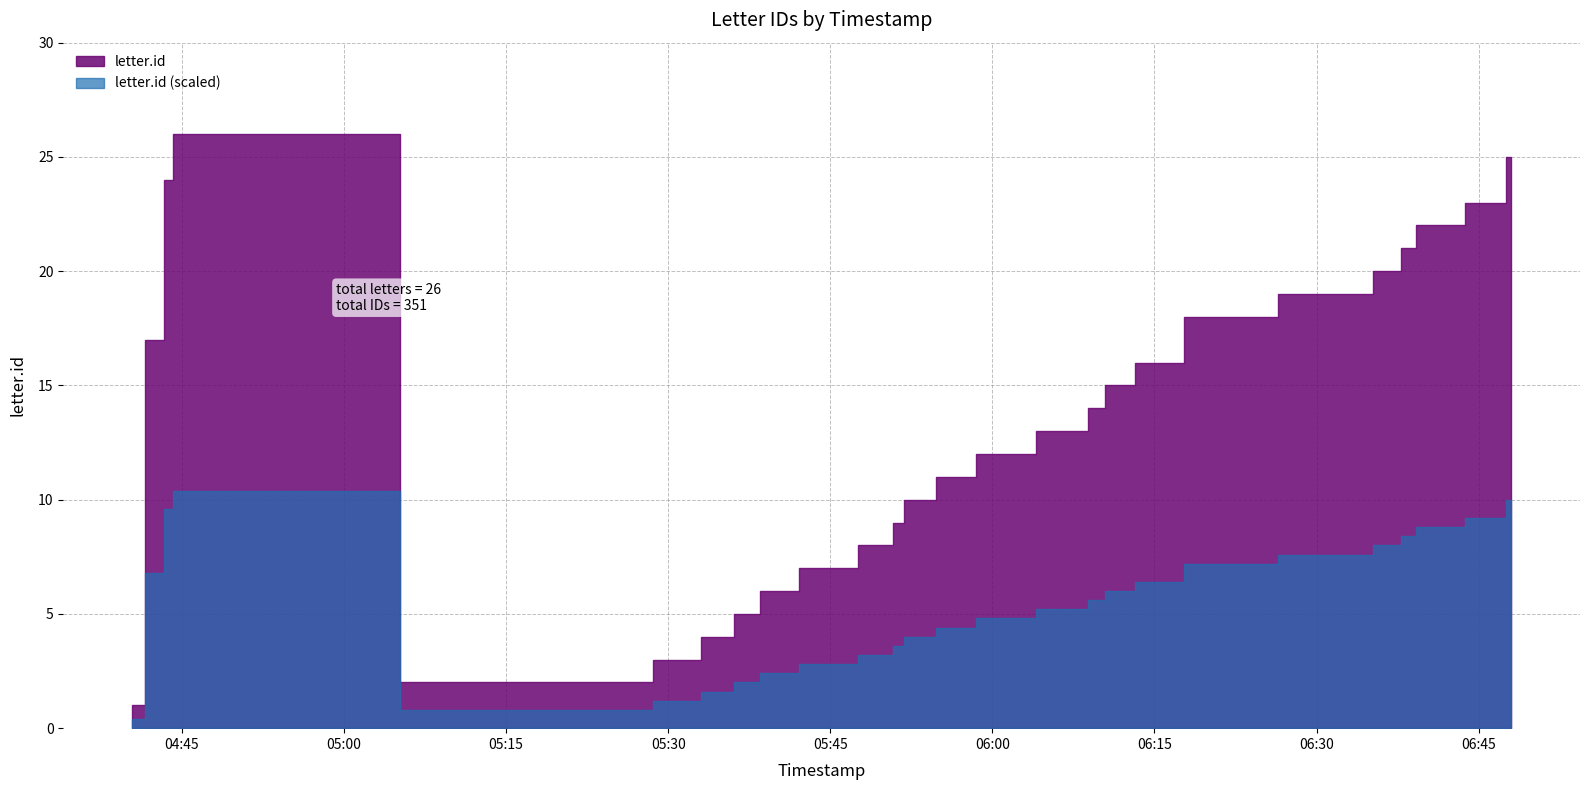

What value does the data have at 2018-12-17 04:44:00, to the nearest 10?

20